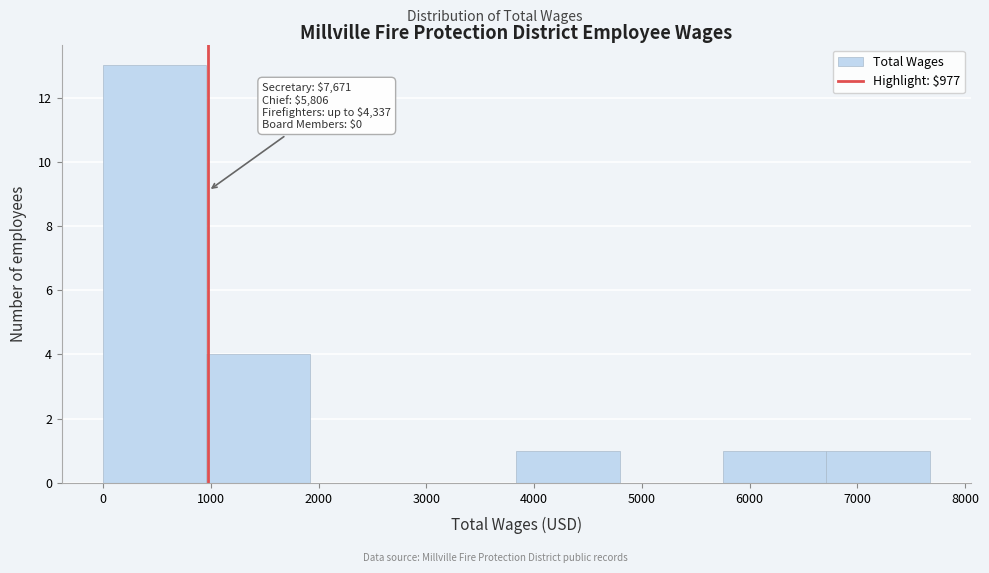

Which range on the x-axis has the tallest bar?

0 to 1000